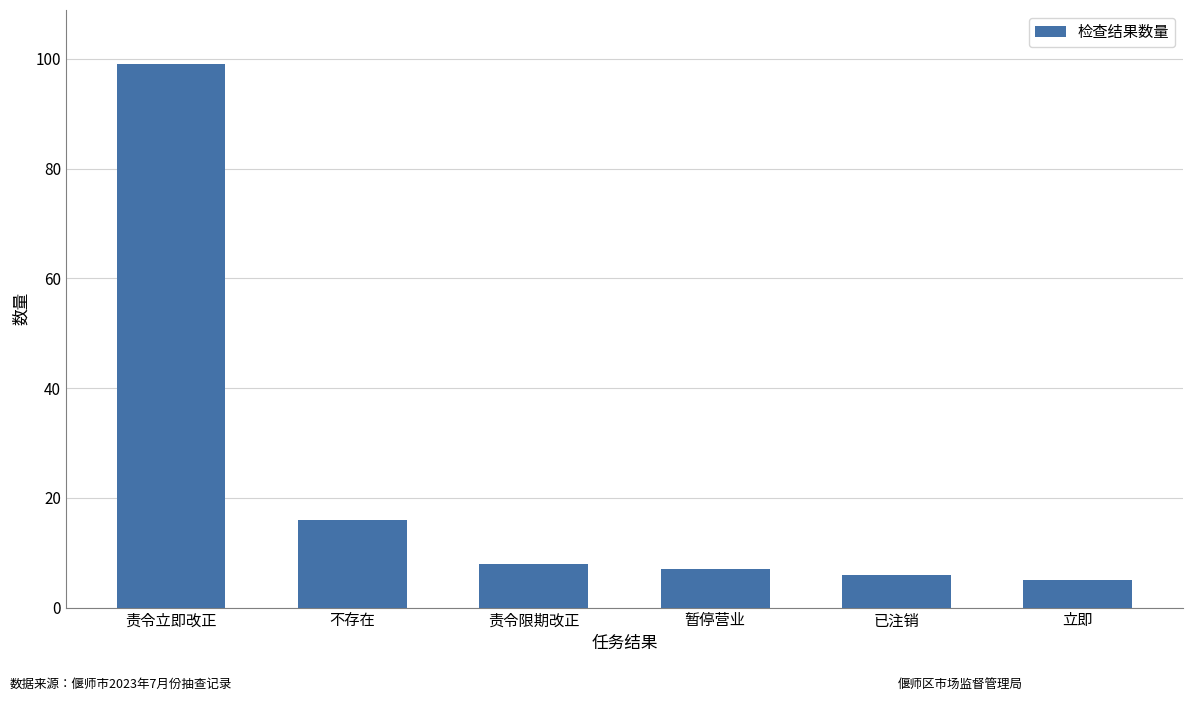

Reading left to right, what are all the values shown in this chart?

99	16	8	7	6	5